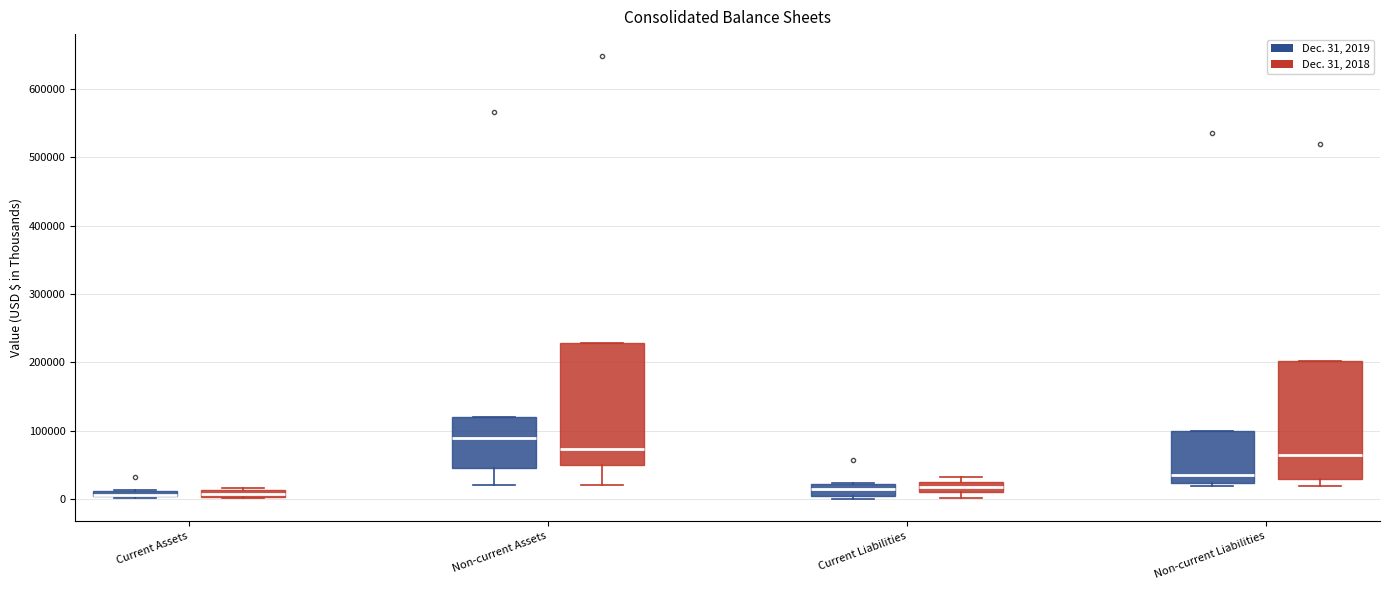

Where is the upper edge of the box for Current Liabilities (Dec. 31, 2019) on the y-axis? The values are not printed on the chart, so give them approximately, as read against the axis.

20000